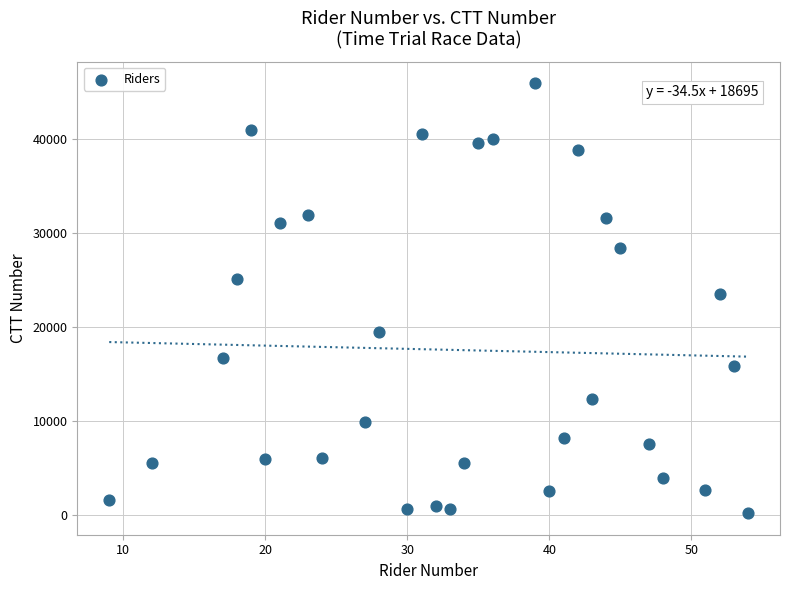

What is the range of X values (max minus min)?

45